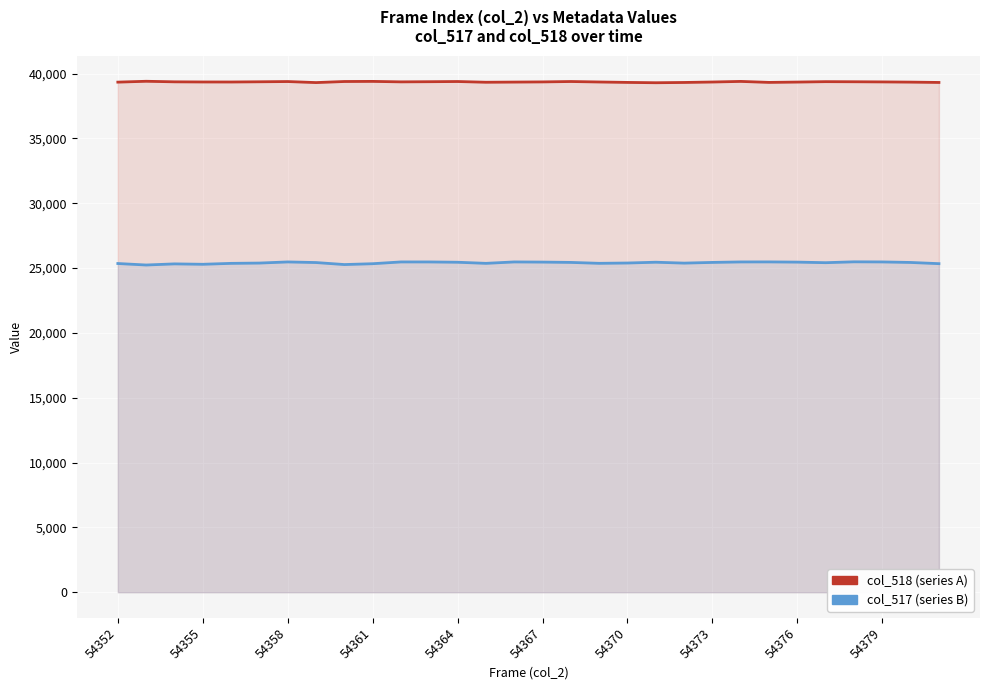

What is the average value of the col_517 series?

25403